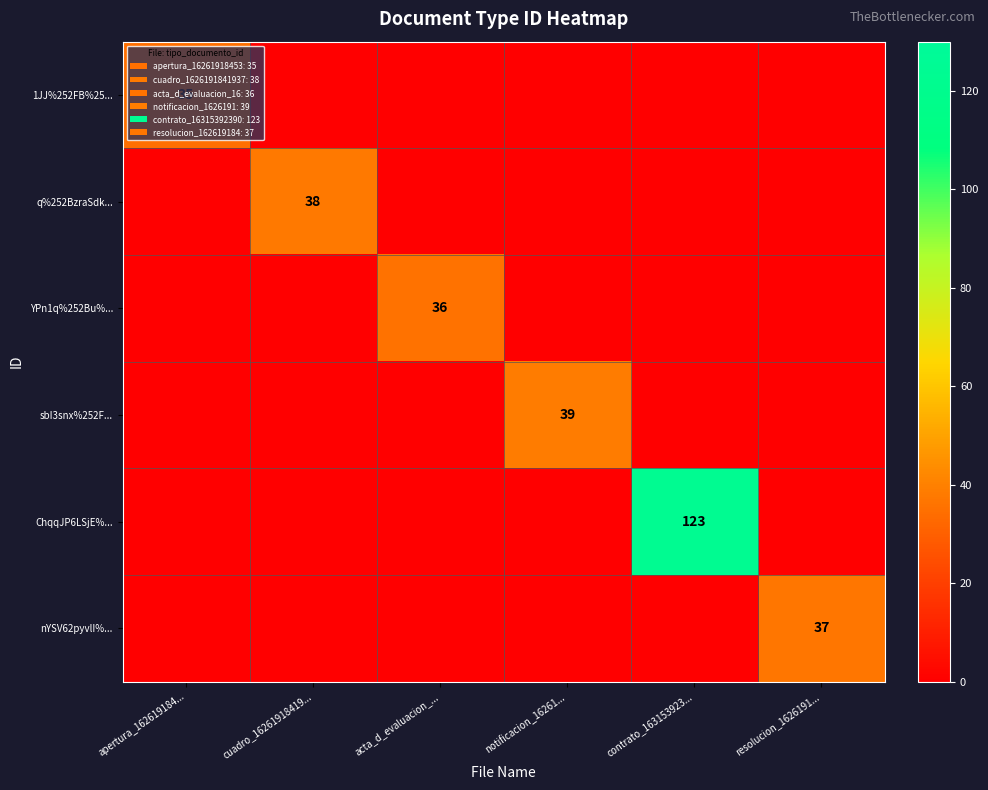

Is it true that nYSV62pyvlI%... equals 60 at resolucion_1626191...?

False